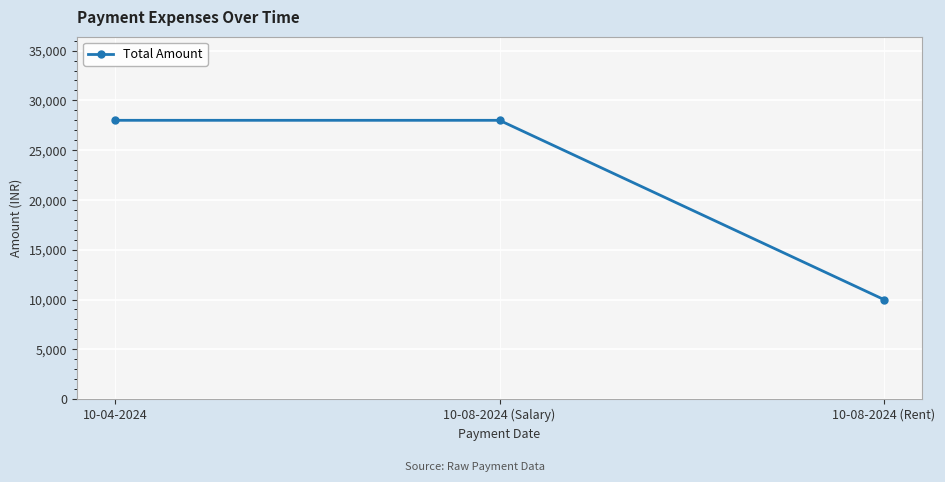

How many lines are shown in the chart?

1